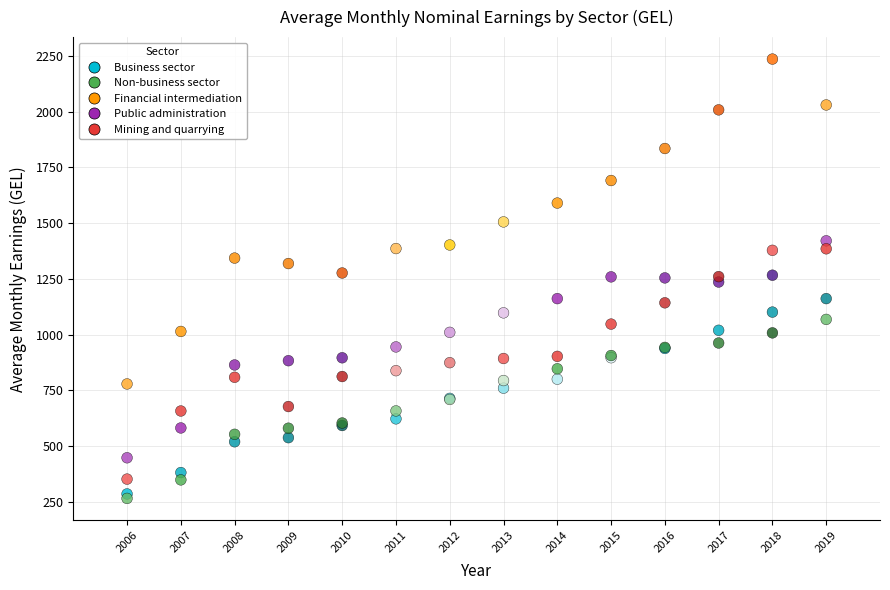

Which series contains the highest Y value?

Financial intermediation